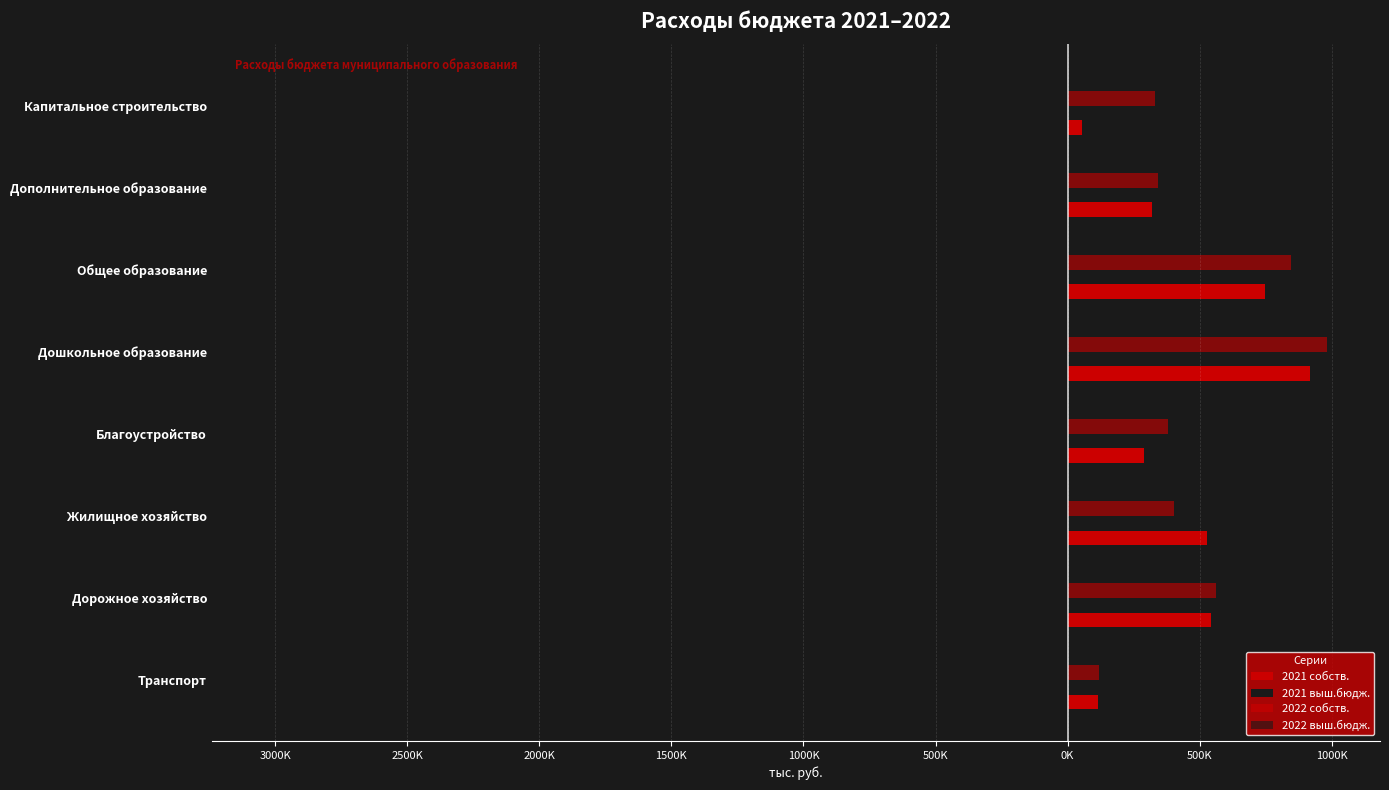

What is the difference between the maximum and minimum values in the 2022 выш.бюдж. series?

2891154.7